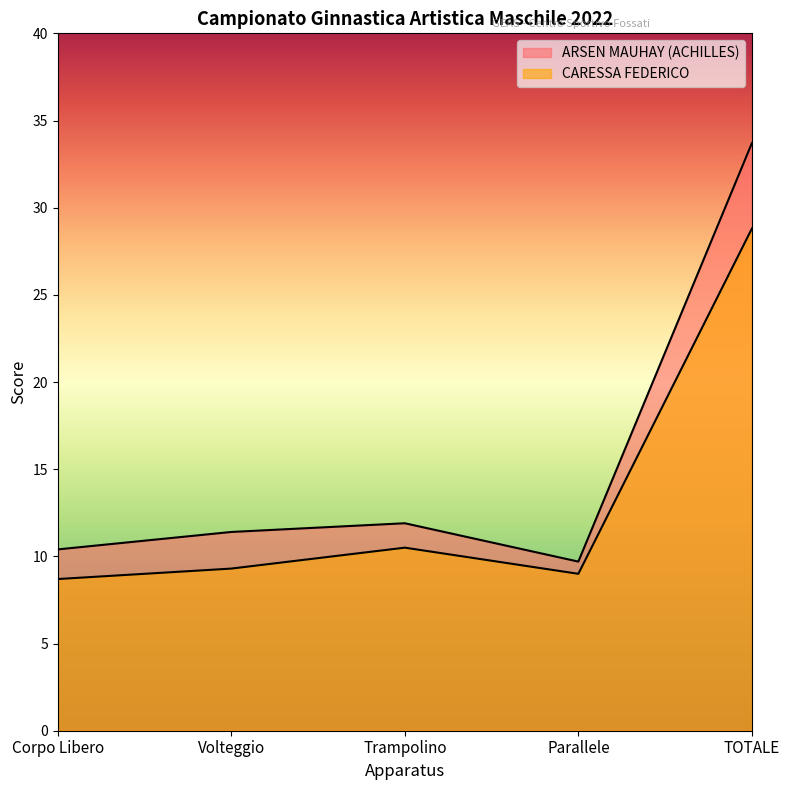

Reading left to right, list all the values displayed in this chart.

ARSEN MAUHAY (ACHILLES): Corpo Libero=10.4	Volteggio=11.4	Trampolino=11.9	Parallele=9.7	TOTALE=33.7
CARESSA FEDERICO: Corpo Libero=8.7	Volteggio=9.3	Trampolino=10.5	Parallele=9.0	TOTALE=28.8